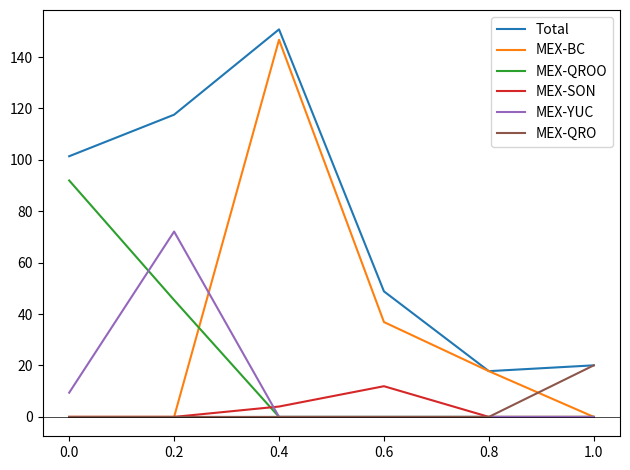

True or false: MEX-SON has a value of 4.0 at 0.4.

True